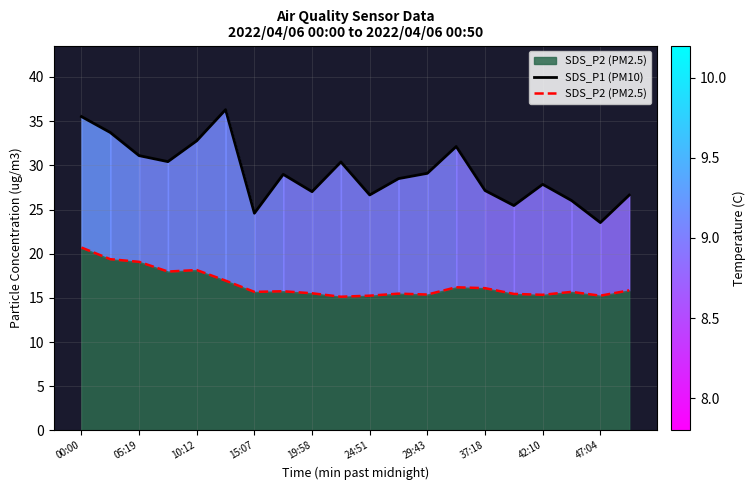

Rank the series by their maximum value, from highest to lowest.

SDS_P1 (PM10), SDS_P2 (PM2.5)